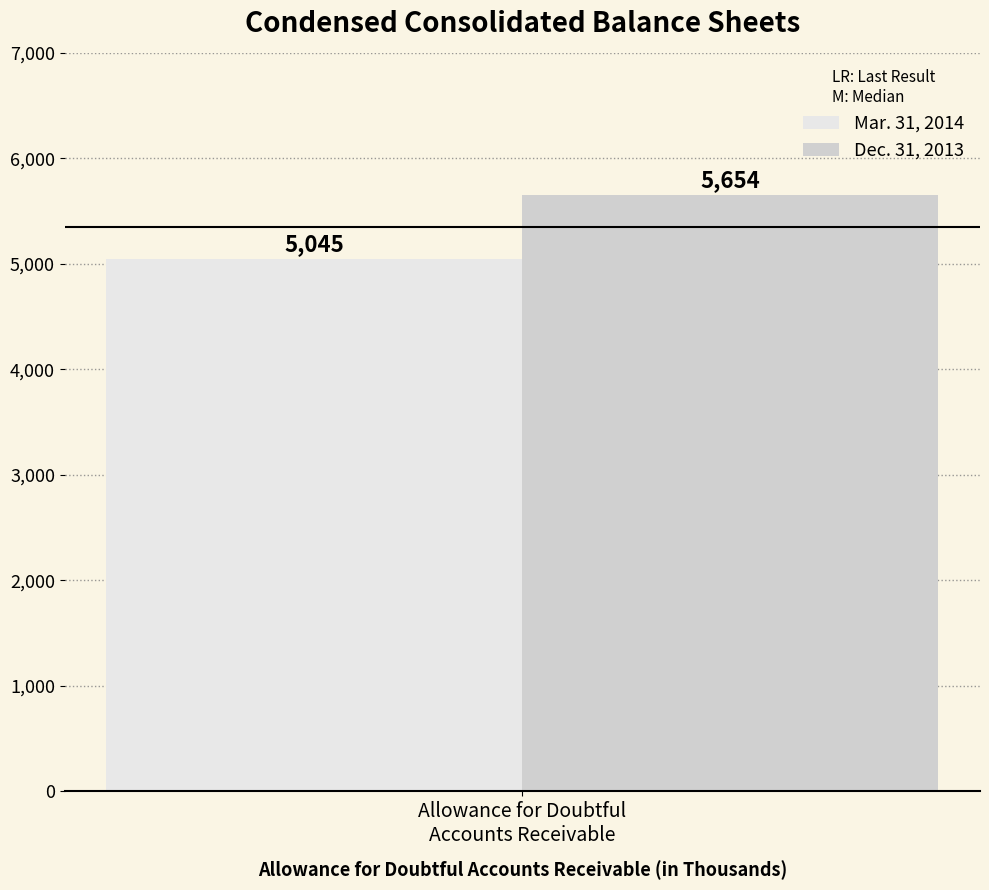

Which series has the largest range (max minus min)?

Mar. 31, 2014